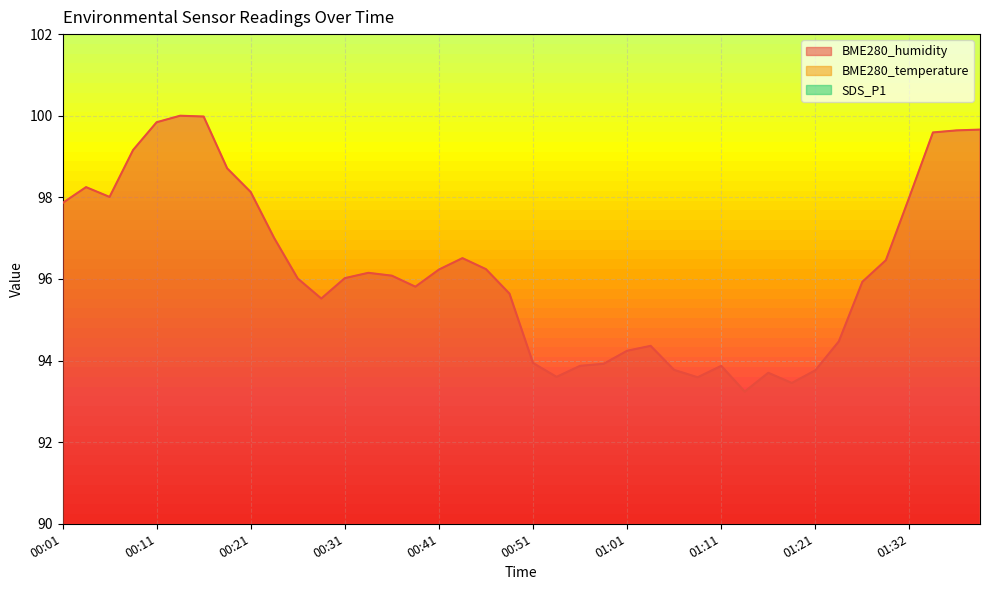

At which label is SDS_P1 closest to 1?

00:51